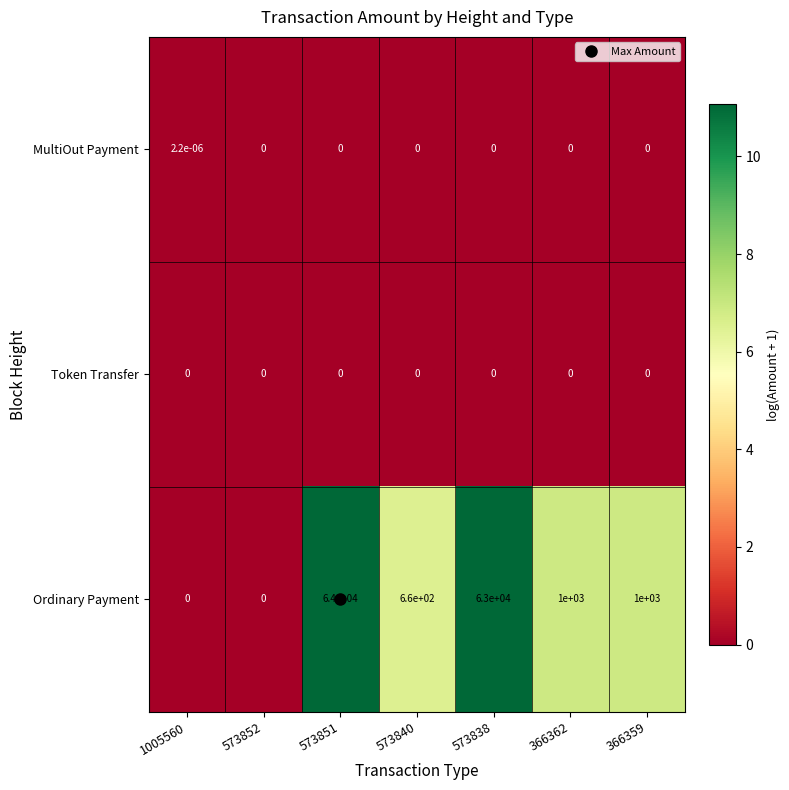

Which series has the widest spread of values?

Ordinary Payment